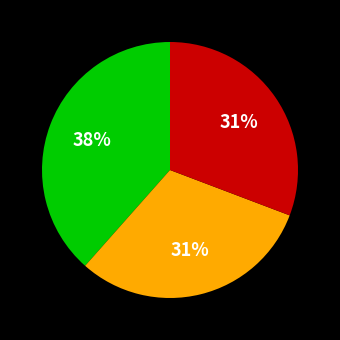

To the nearest percent, what is the average slice percentage?

33%